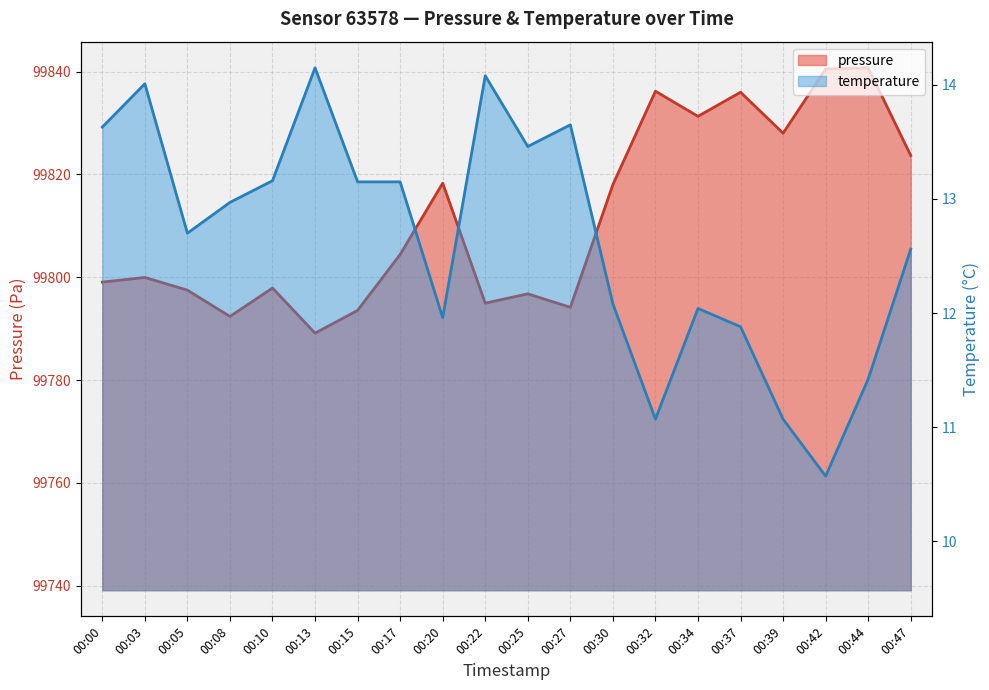

What is the difference between the second highest and minimum values in the pressure series?

51.4